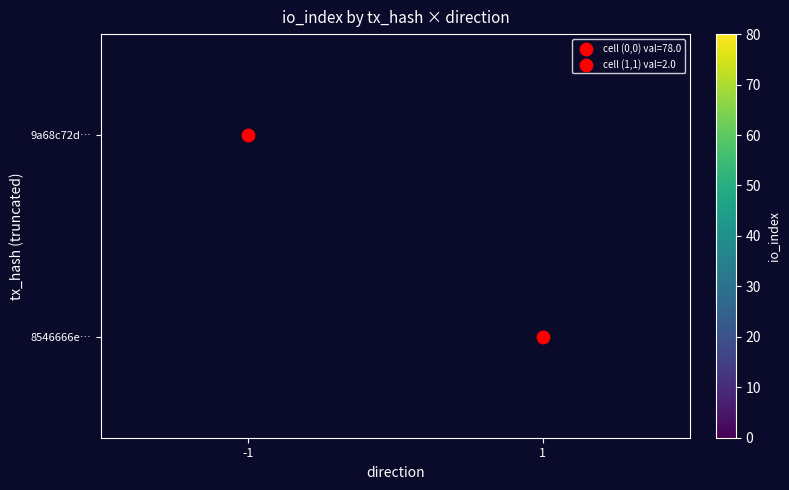

Between 1 and -1, which is larger?

-1